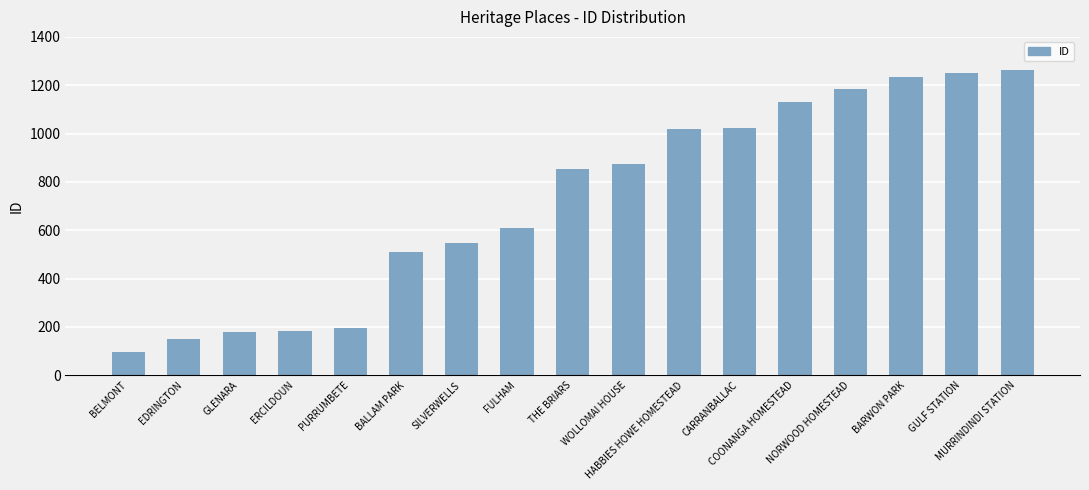

What is the difference between the maximum and minimum values?

1166